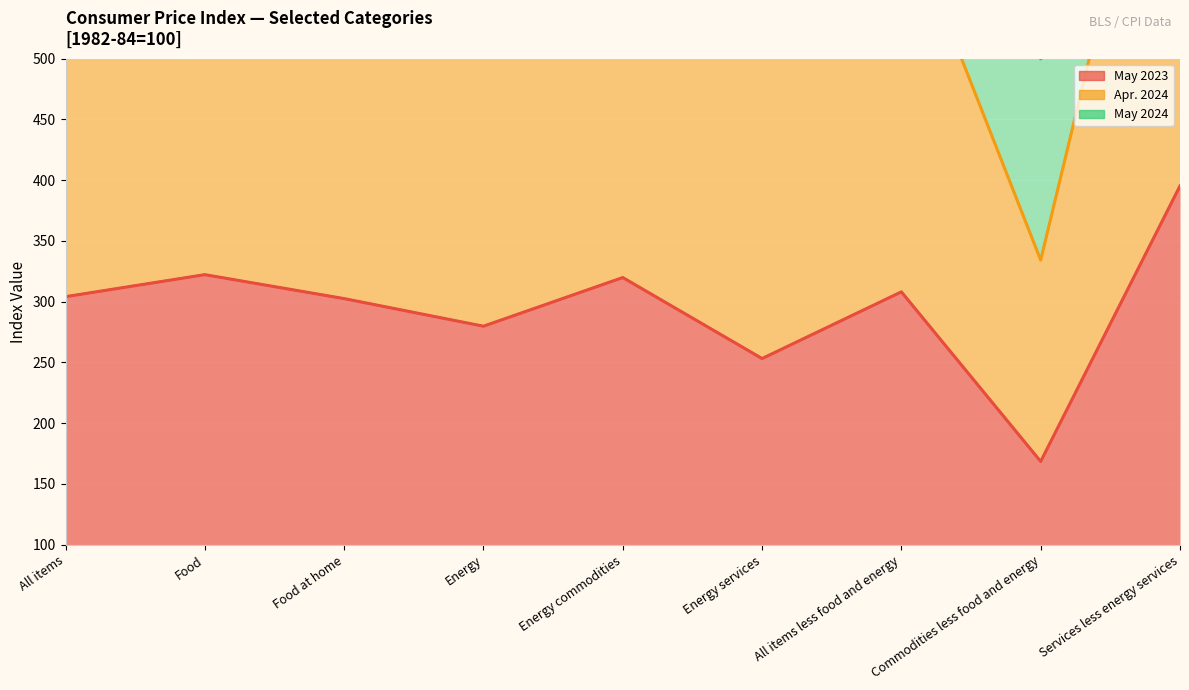

List the labels in order of May 2024 value, largest first.

Services less energy services, Food, Energy commodities, All items less food and energy, All items, Food at home, Energy, Energy services, Commodities less food and energy